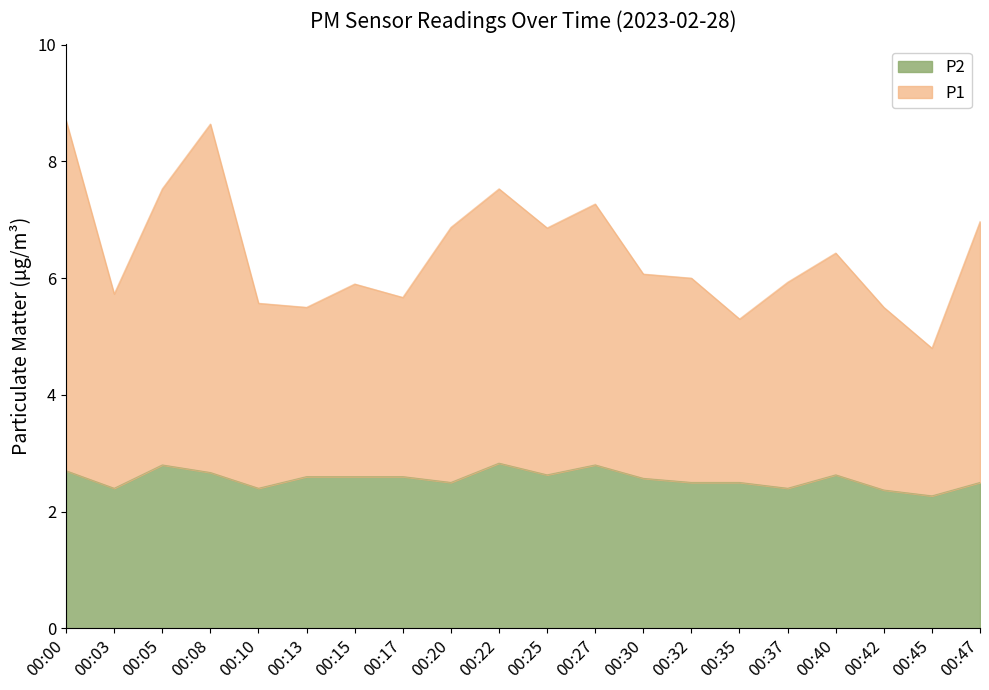

Which has a higher value, 00:10 or 00:30?

00:30